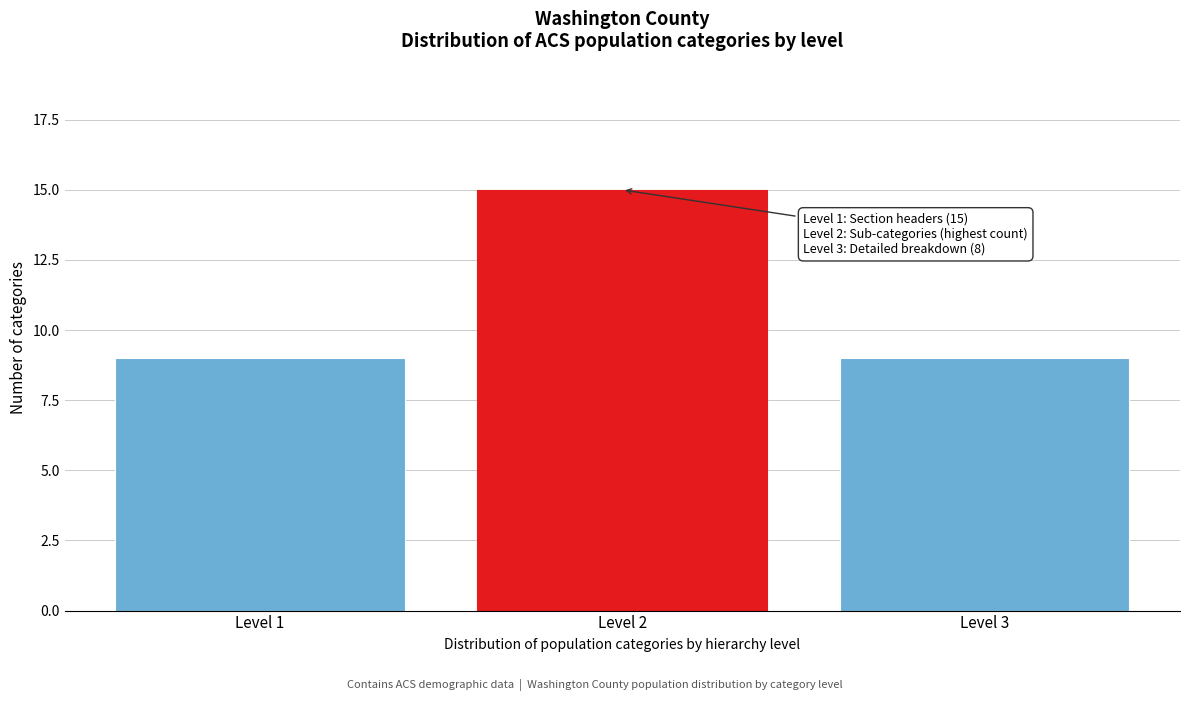

Reading left to right, transcribe all the data shown in this chart.

Level 1=9	Level 2=15	Level 3=9